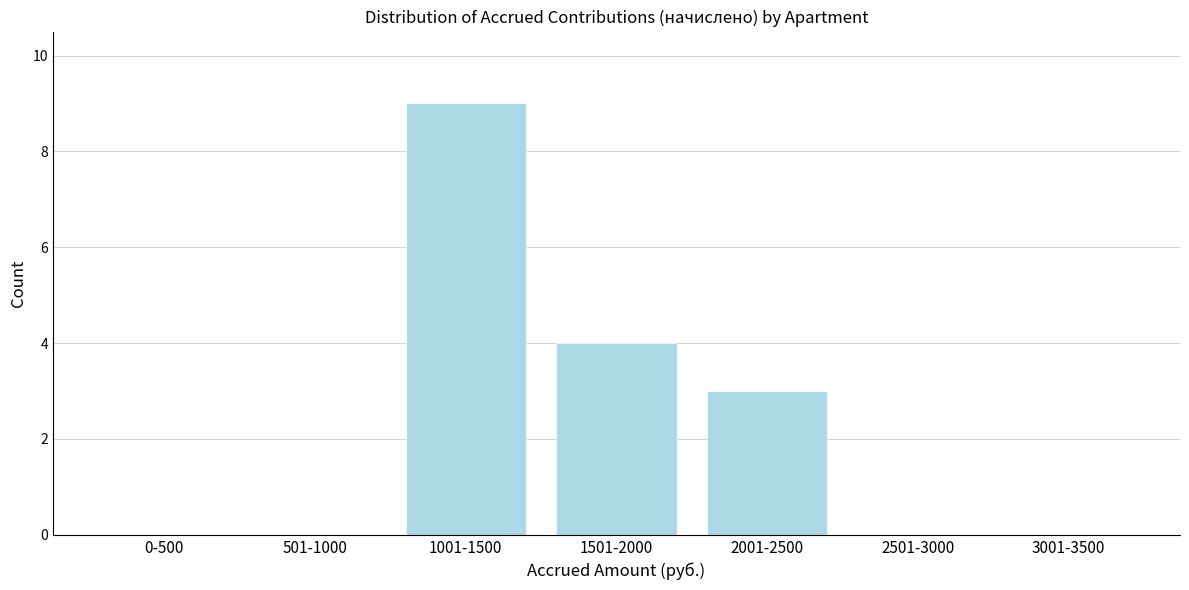

Reading left to right, list all the values displayed in this chart.

0-500=0	501-1000=0	1001-1500=9	1501-2000=4	2001-2500=3	2501-3000=0	3001-3500=0